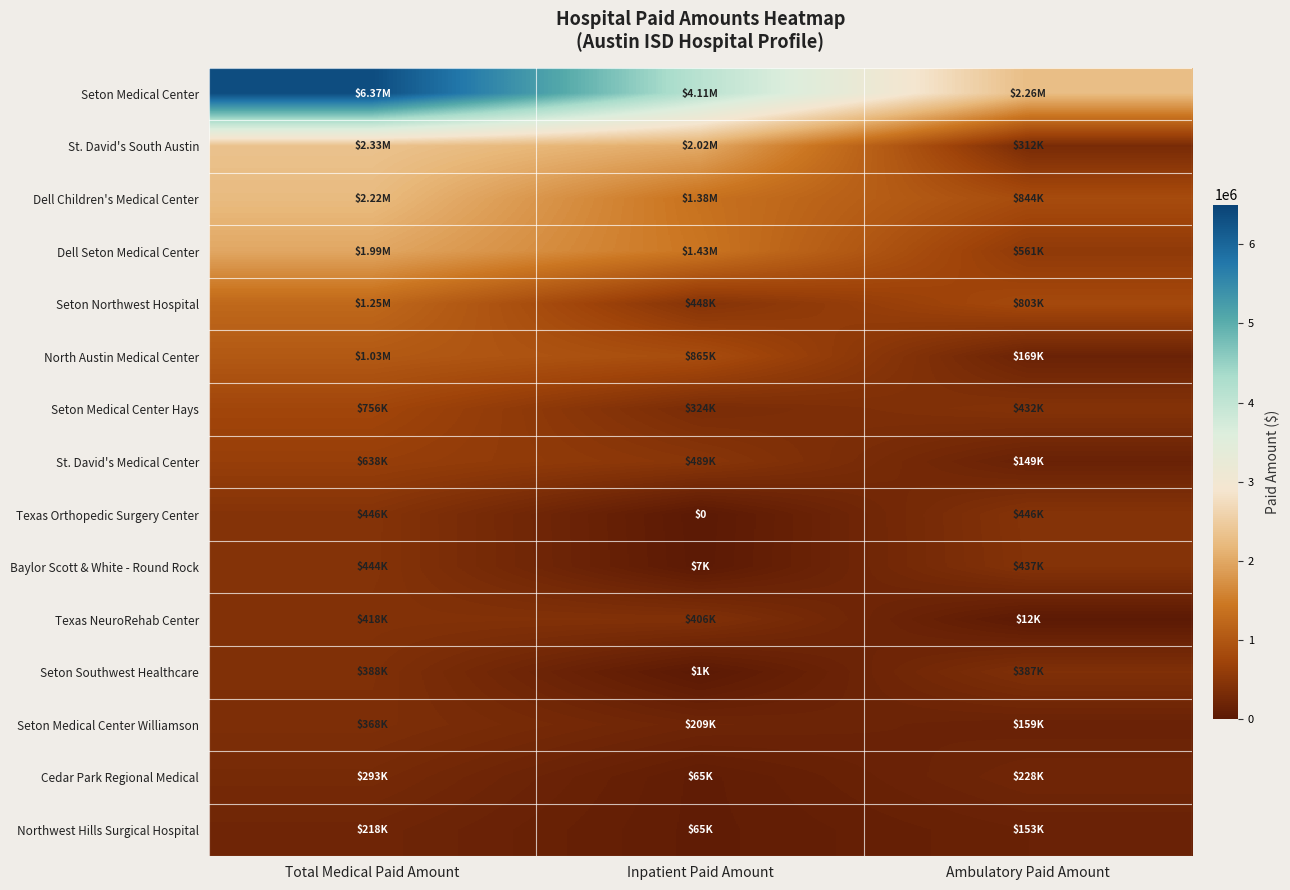

Rank the categories by Dell Children's Medical Center value from highest to lowest.

Total Medical Paid Amount, Inpatient Paid Amount, Ambulatory Paid Amount